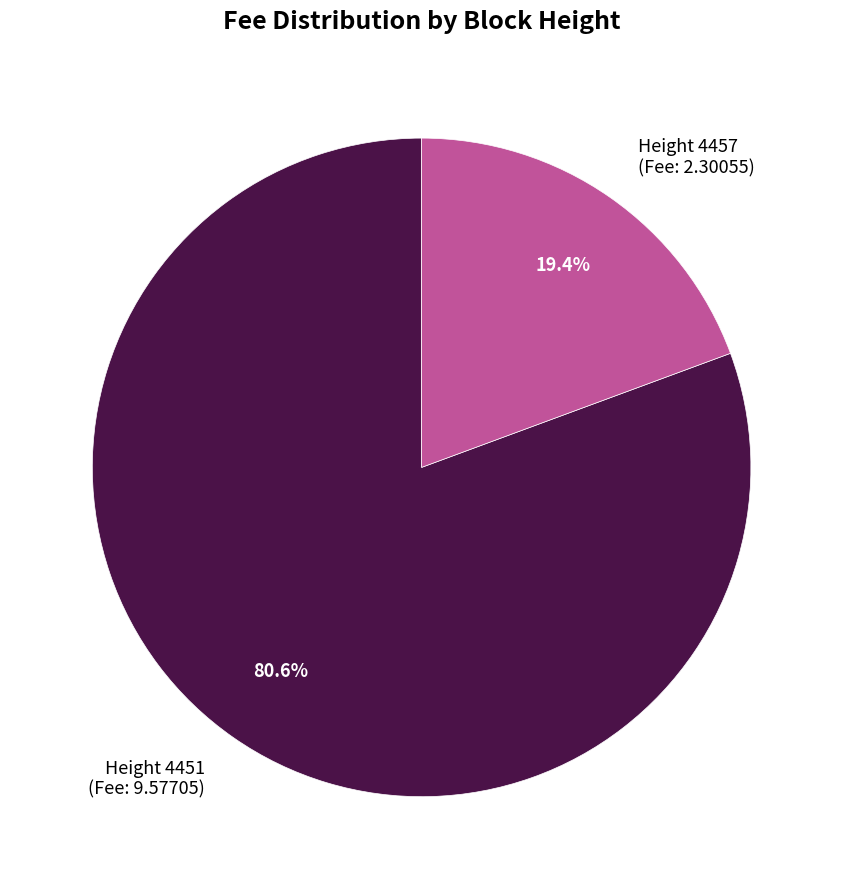

Which slice is the smallest?

Height 4457 (Fee: 2.30055)